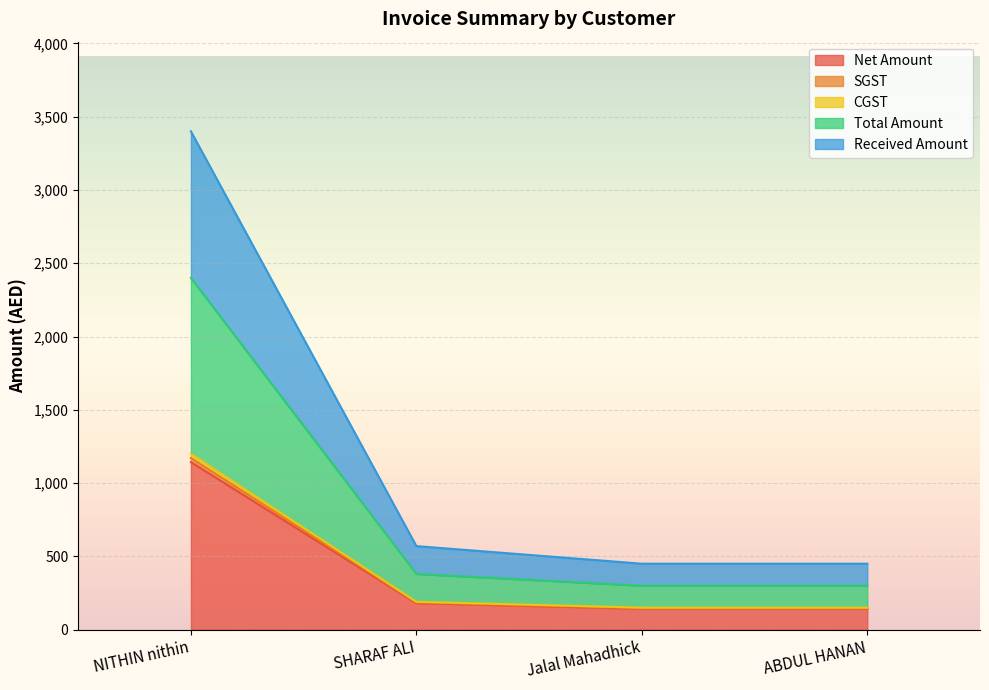

True or false: Total Amount has a value of 185.5 at SHARAF ALI.

True